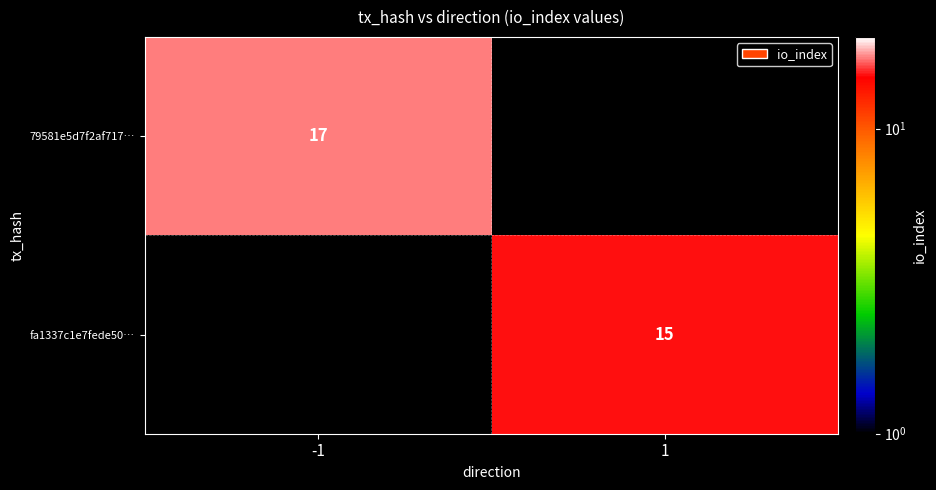

True or false: 79581e5d7f2af717… has a value of 23 at -1.

False